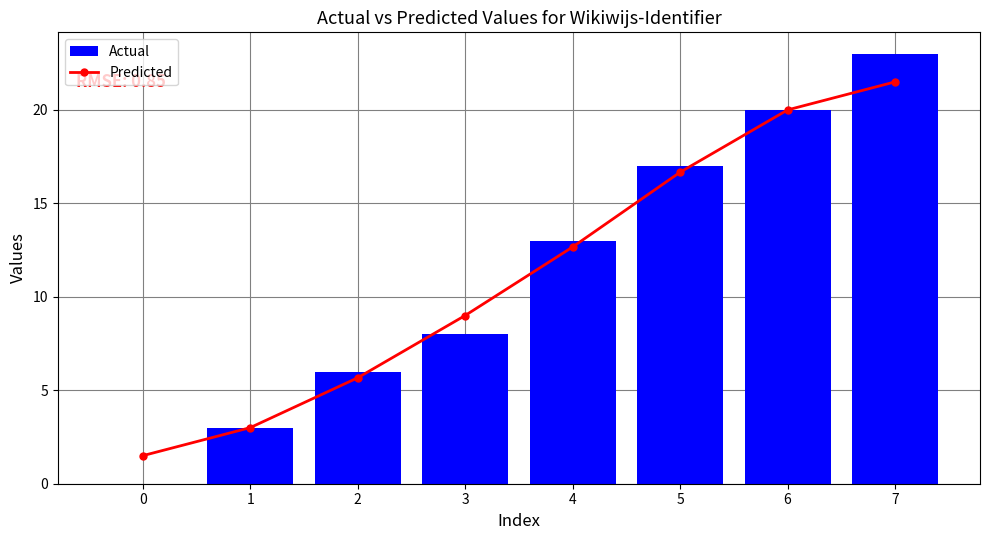

Reading left to right, what are all the values shown in this chart?

Predicted: 0=1.5	1=3.0	2=5.7	3=9.0	4=12.7	5=16.7	6=20.0	7=21.5
Actual: 0=0.0	1=3.0	2=6.0	3=8.0	4=13.0	5=17.0	6=20.0	7=23.0